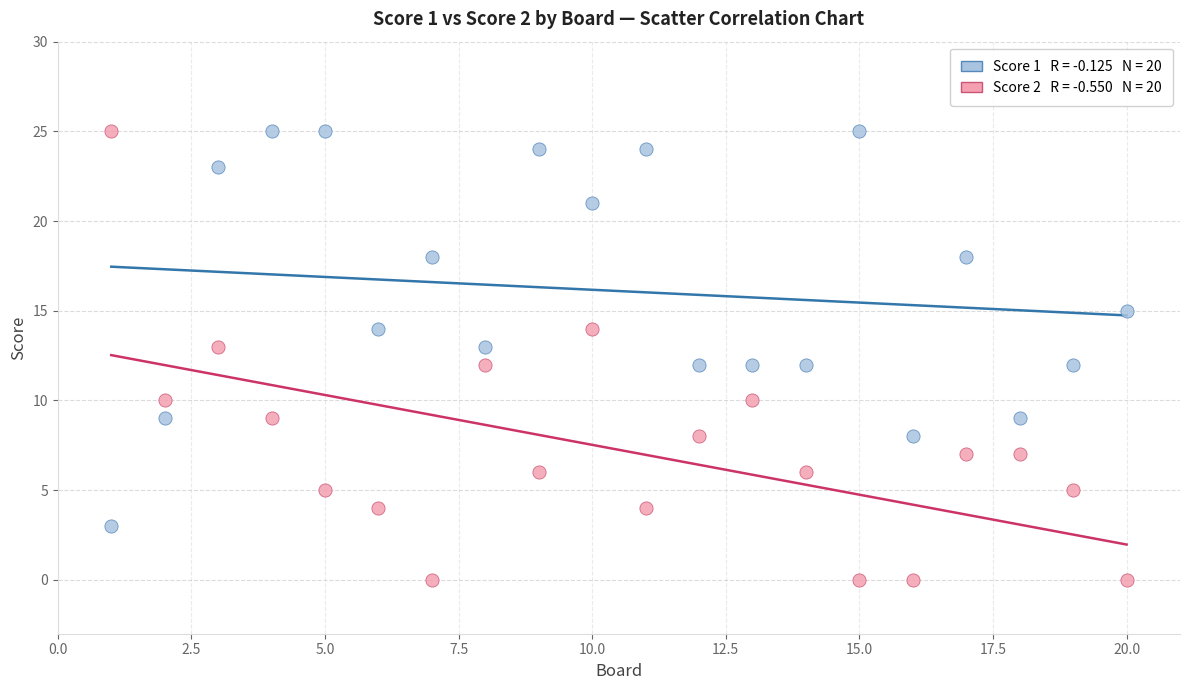

Across all data points, what is the range of Y values (max minus min)?

25